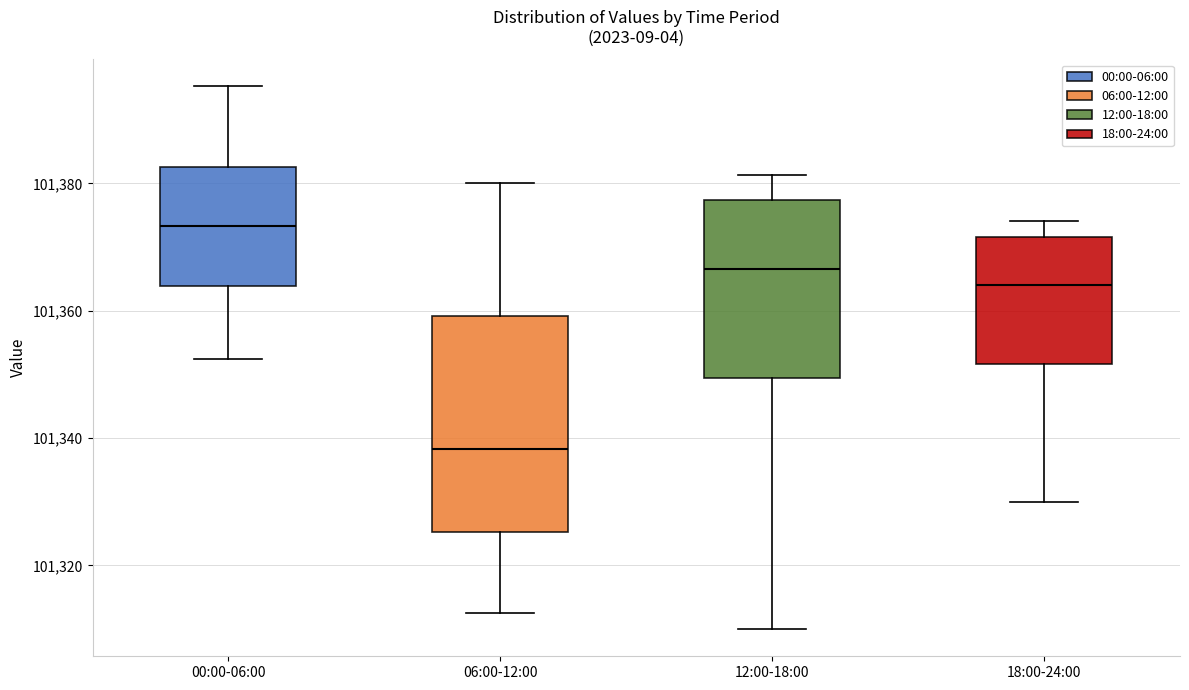

Where is the lower edge of the box for 18:00-24:00 on the y-axis? The values are not printed on the chart, so give them approximately, as read against the axis.

101352